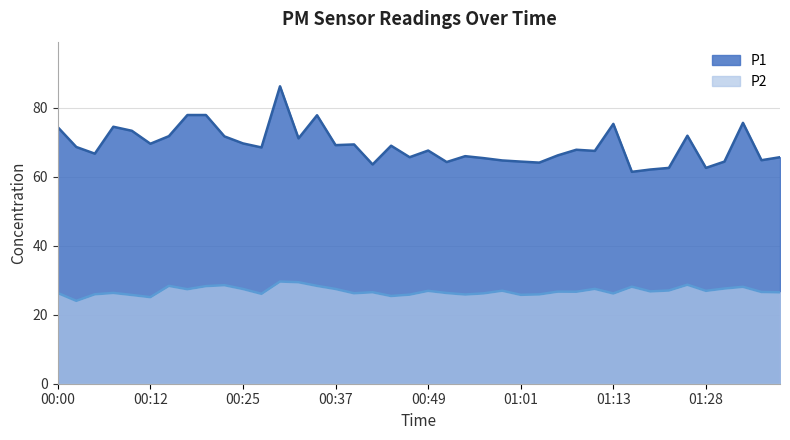

Between 00:22 and 01:26, which is larger?

01:26